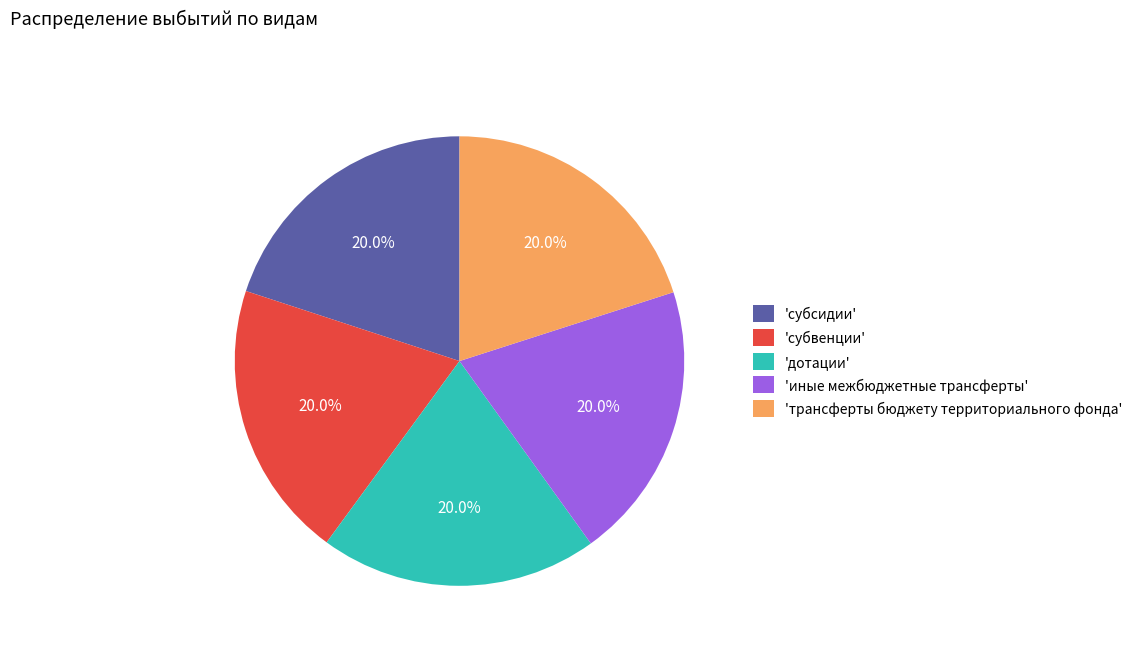

What is the ratio of the value at 'субсидии' to the value at 'иные межбюджетные трансферты'?

1.0